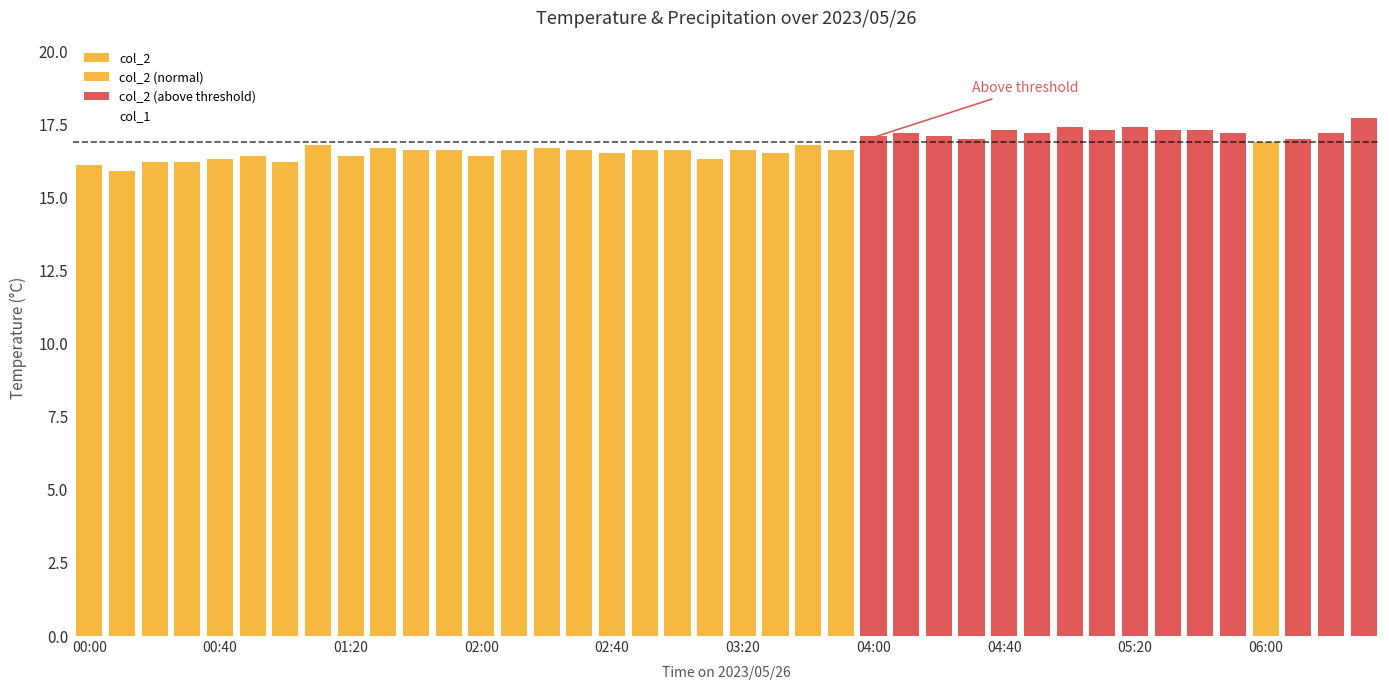

What position from the left is 2023/05/26 03:30:00?

22